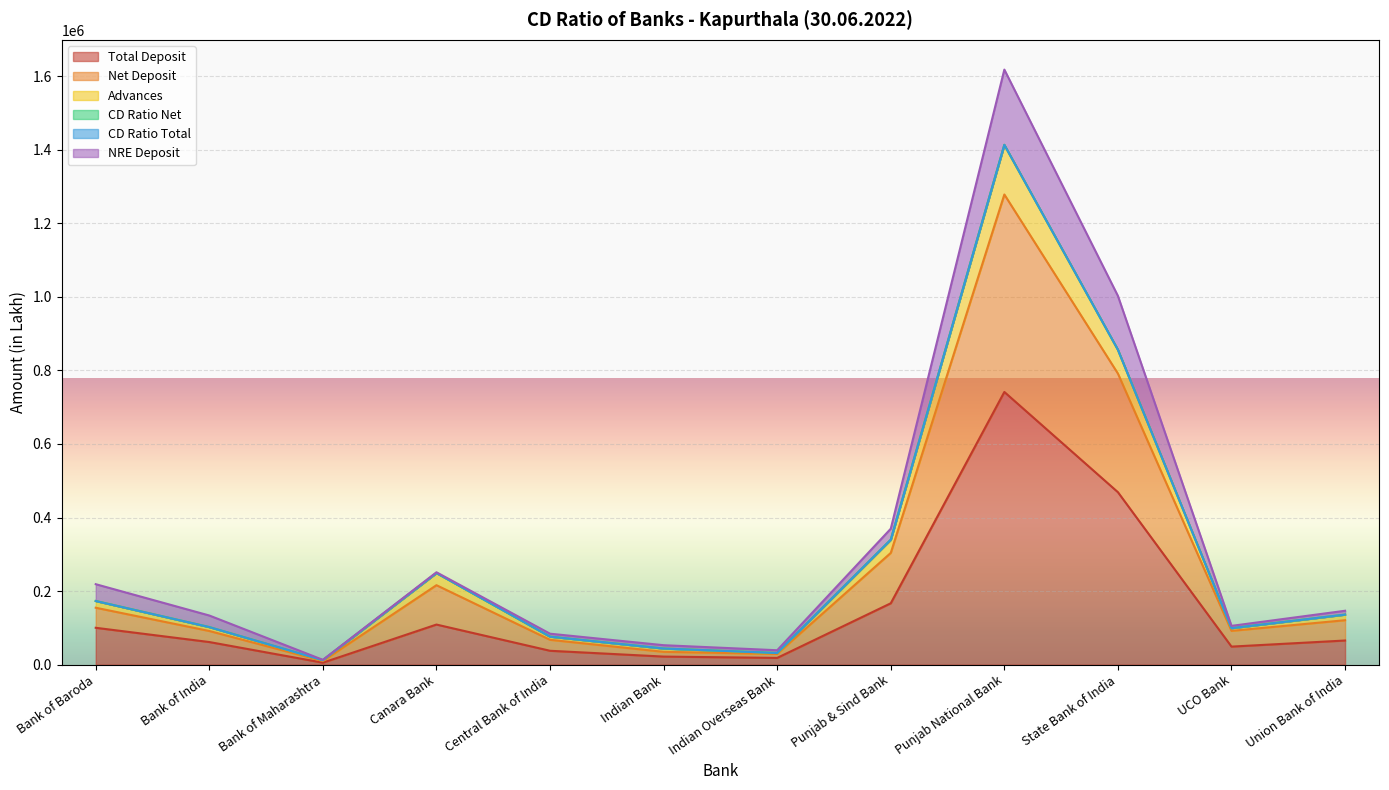

What is the highest value of the Total Deposit series?

741454.0